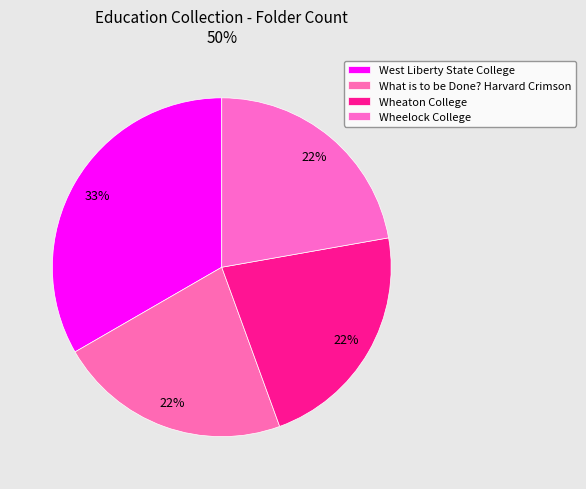

Rank the categories by value from highest to lowest.

West Liberty State College, What is to be Done? Harvard Crimson, Wheaton College, Wheelock College